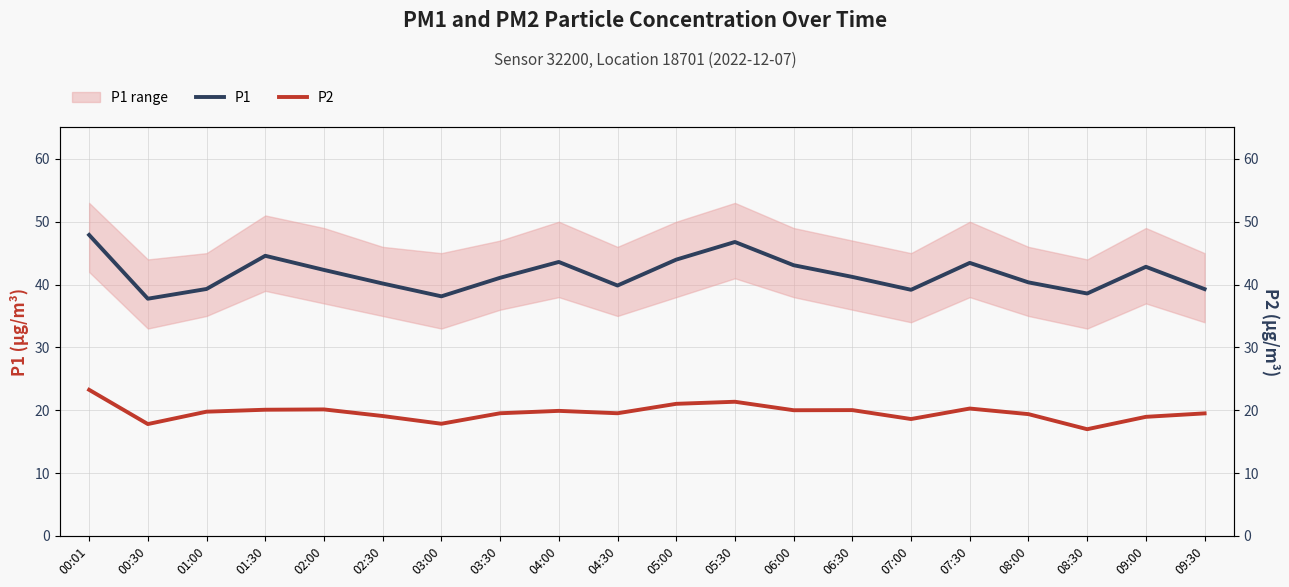

What is the spread (max minus min) of values at 07:30?

23.2